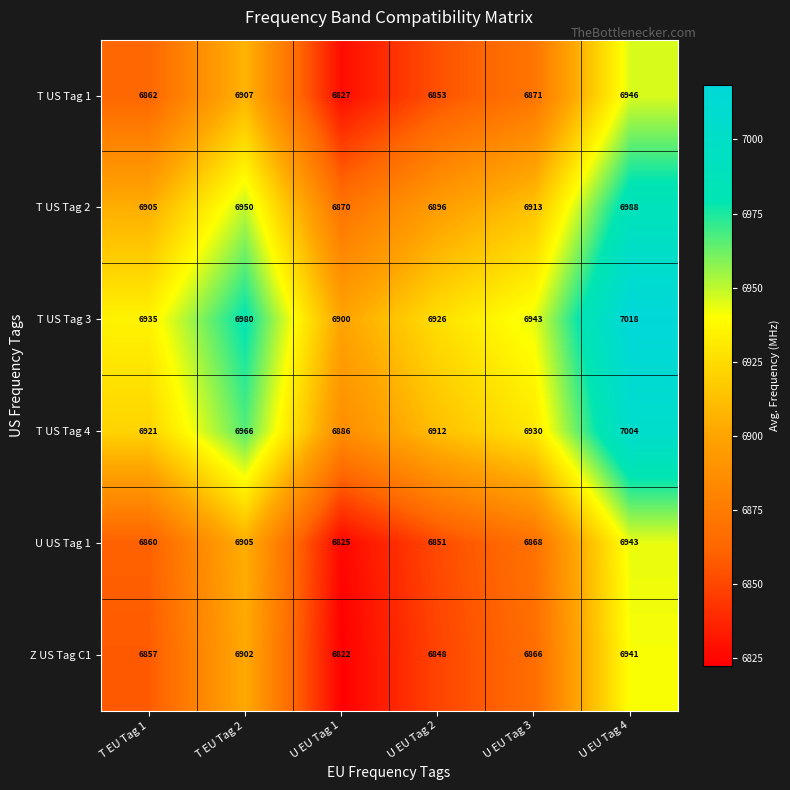

The U US Tag 1 series shows 11001 at U EU Tag 1. True or false?

False